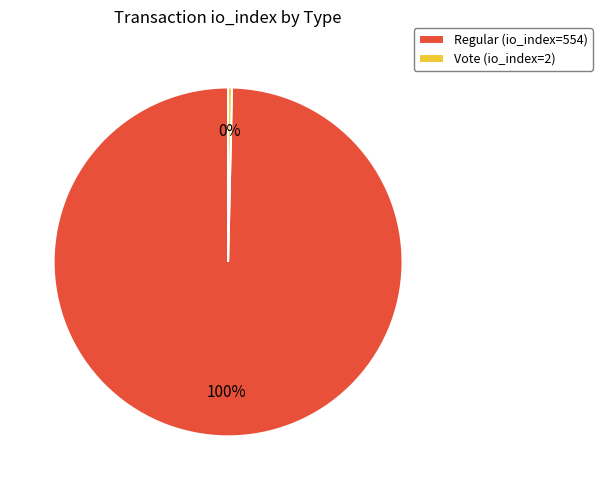

True or false: Vote (io_index=2) accounts for 0% of the total.

True